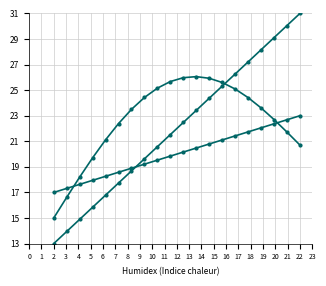

Count the number of data series in this chart.

3